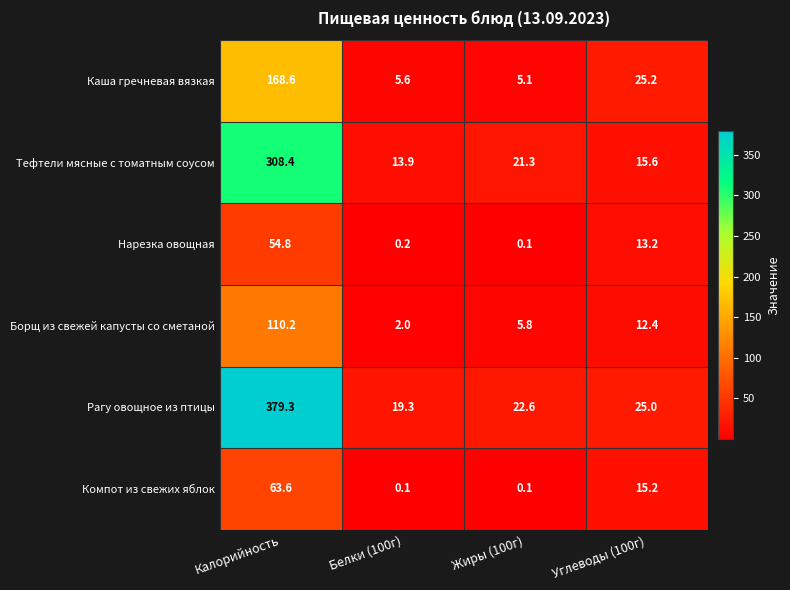

True or false: Тефтели мясные с томатным соусом has a value of 10.3 at Углеводы (100г).

False